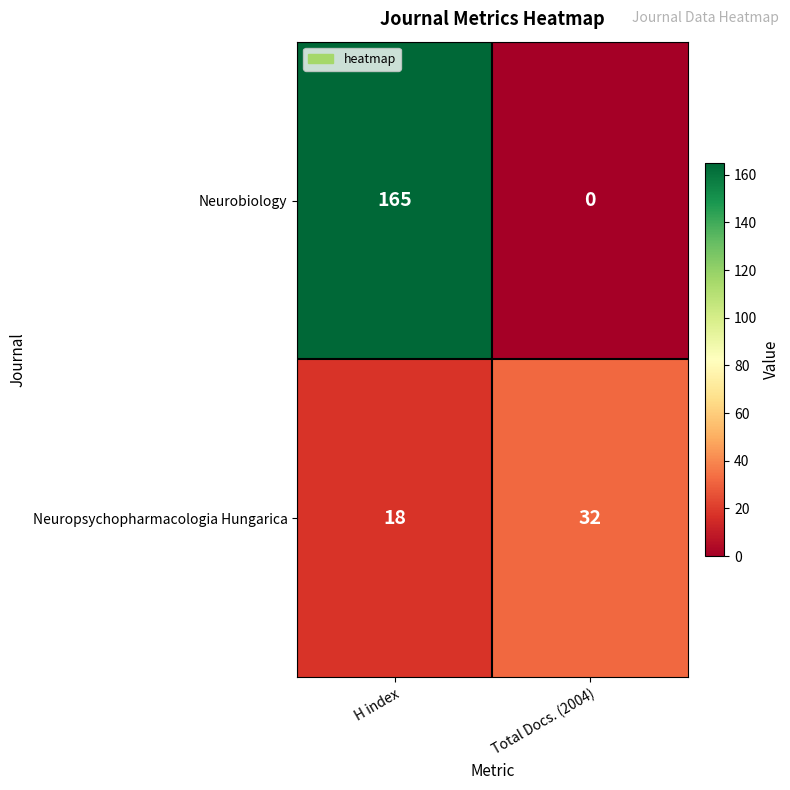

How many data points in Neurobiology are less than 165?

1